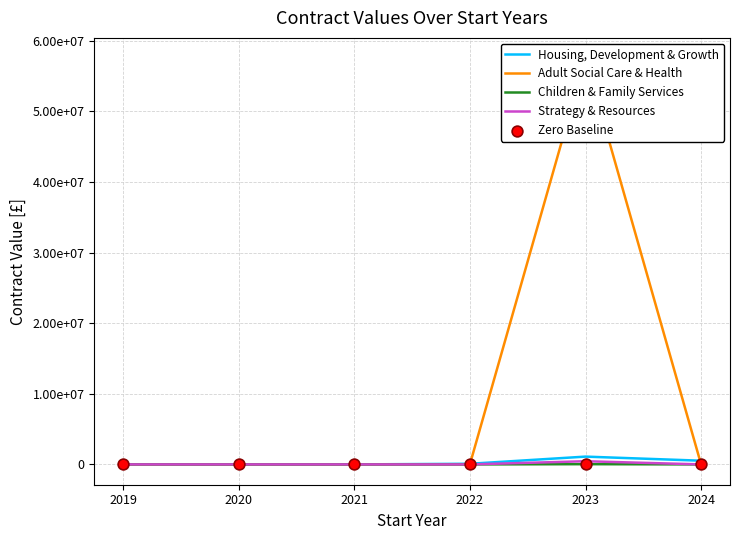

Is the value of Adult Social Care & Health at 2024 greater than the value of Children & Family Services at 2019?

No